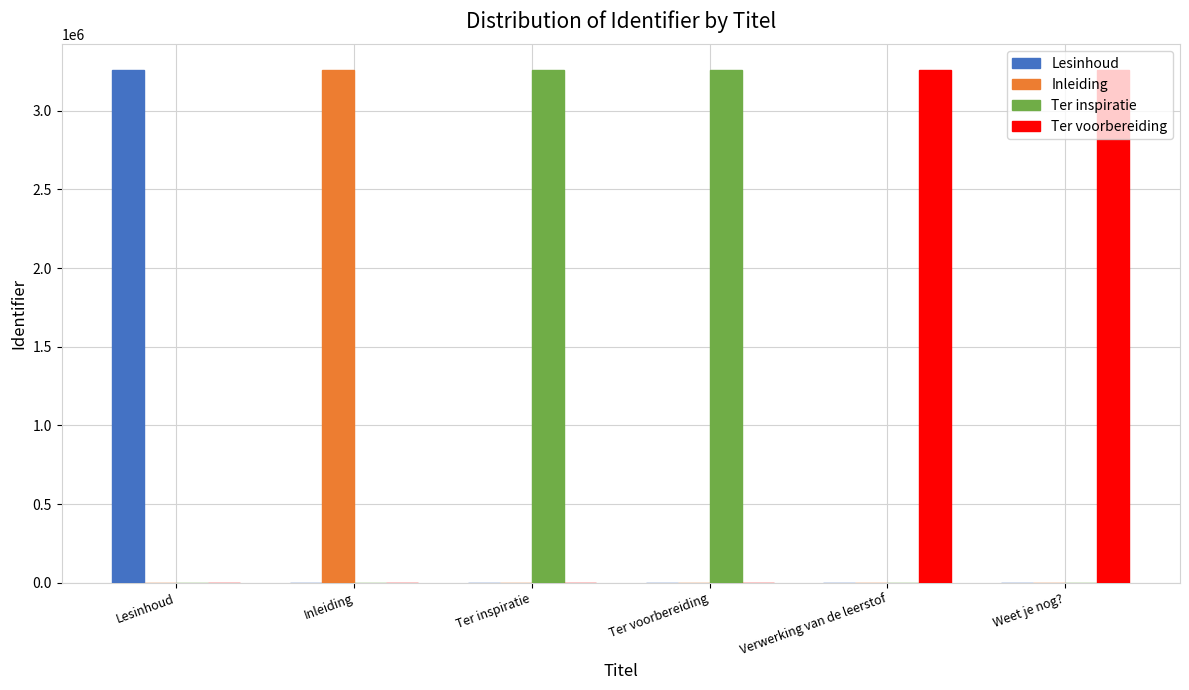

The Ter voorbereiding series shows 0 at Lesinhoud. True or false?

True